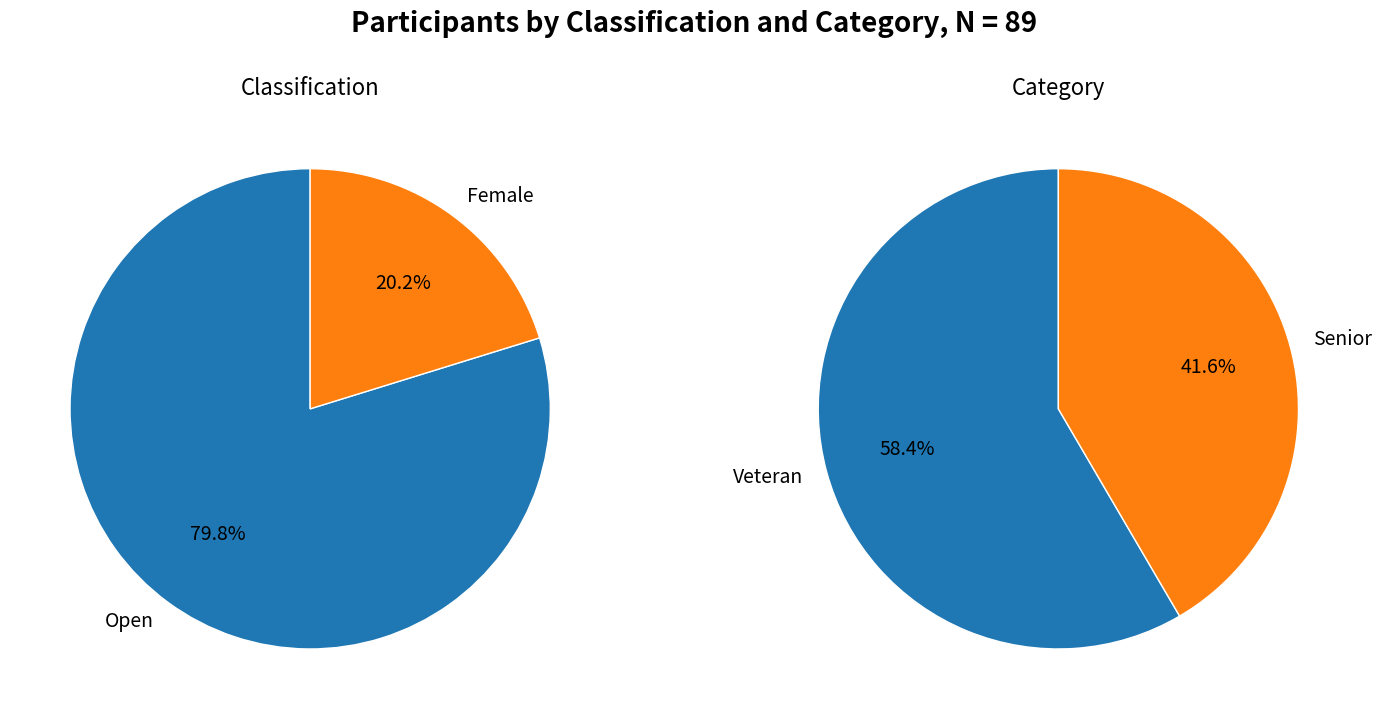

What percentage is the classification_values slice, to the nearest percent?

80%